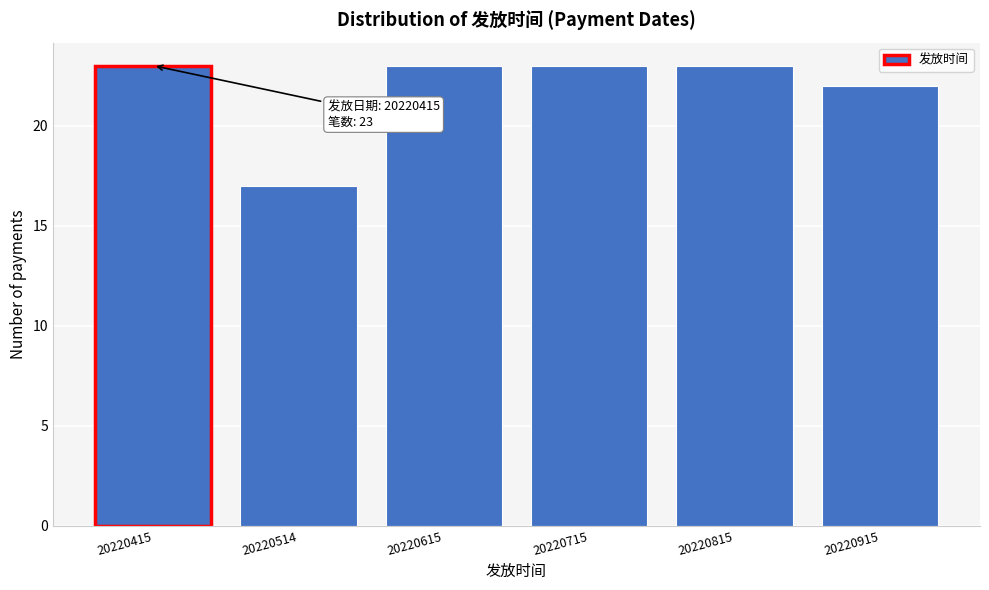

Reading left to right, list all the values displayed in this chart.

20220415=23	20220514=17	20220615=23	20220715=23	20220815=23	20220915=22